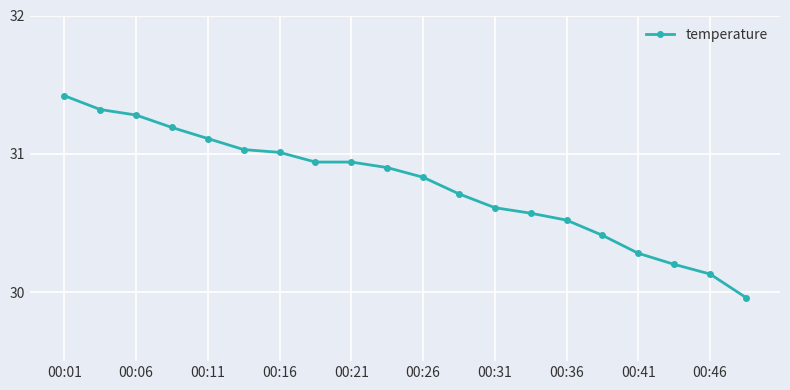

What is the maximum value shown in the chart?

31.4